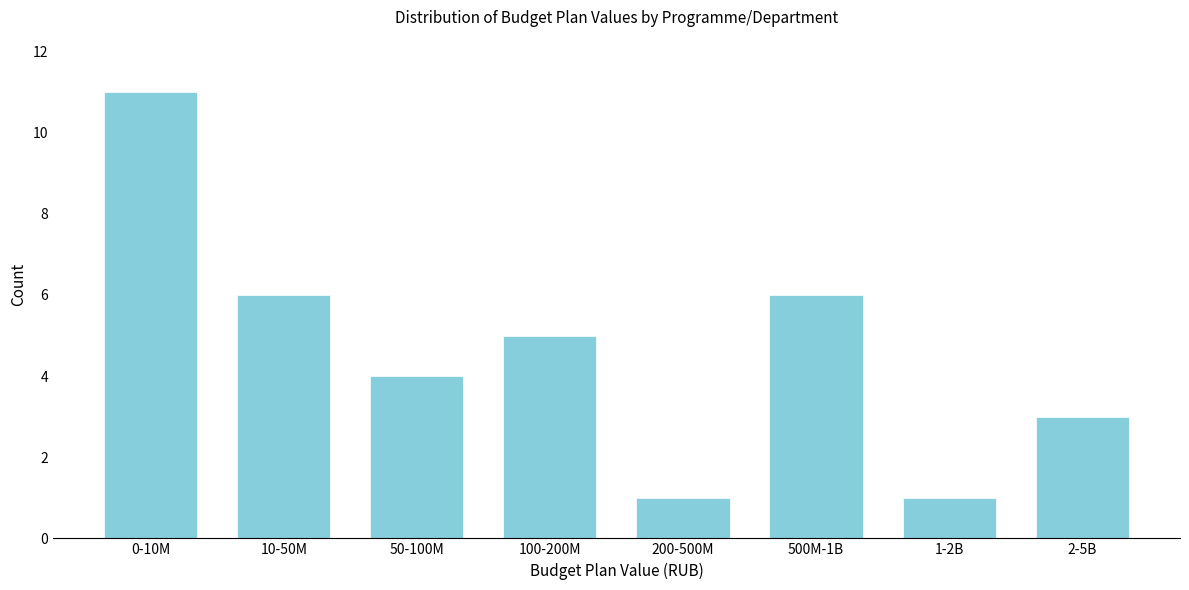

Reading left to right, extract all data points from this chart.

11	6	4	5	1	6	1	3